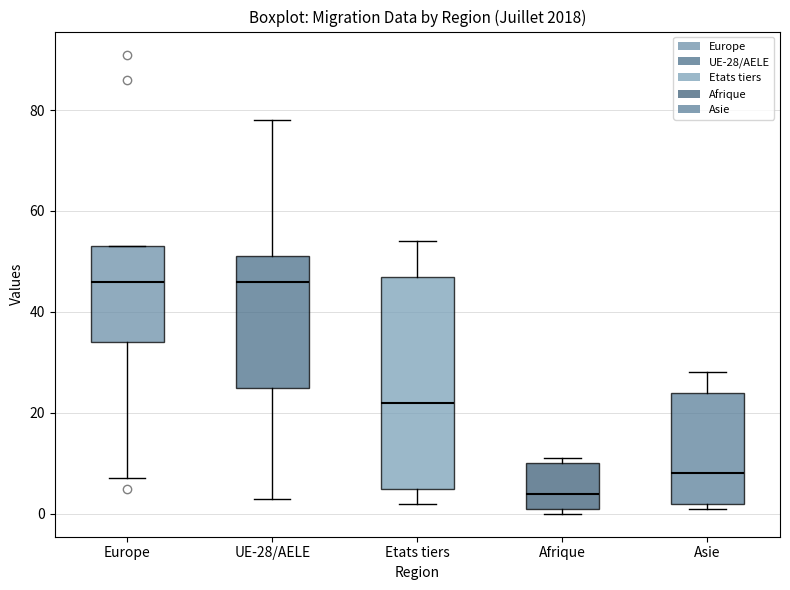

Where does the median line of the box for Europe sit on the y-axis? The values are not printed on the chart, so give them approximately, as read against the axis.

46